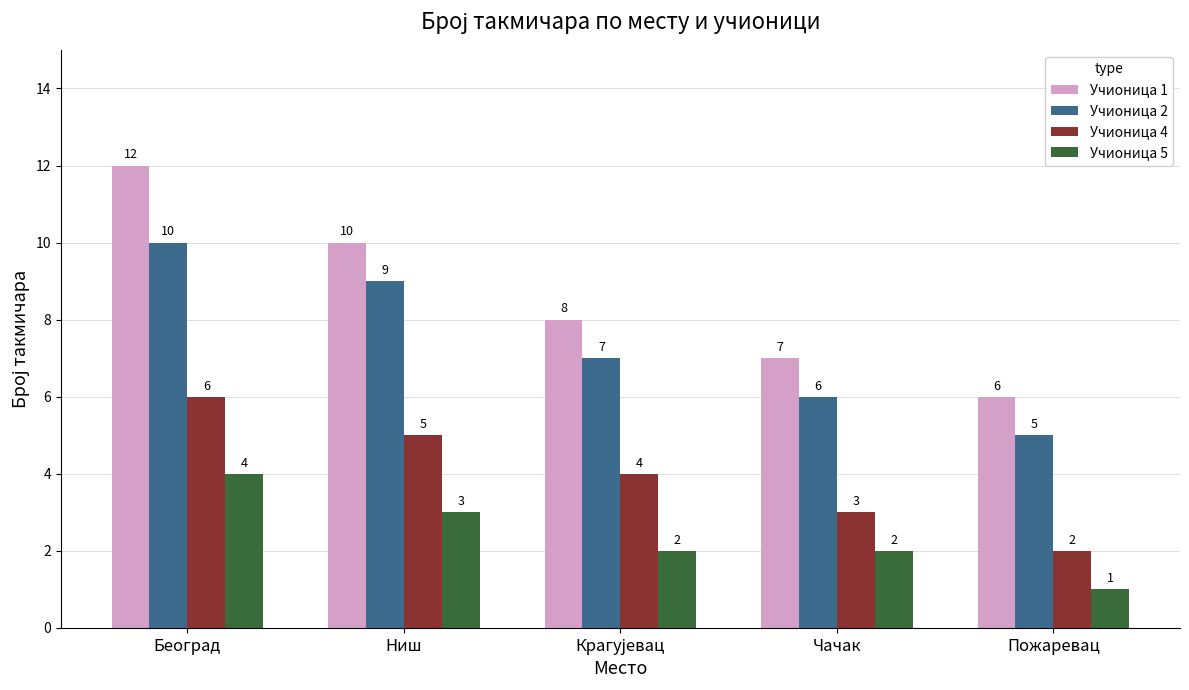

What is the greatest value displayed?

12